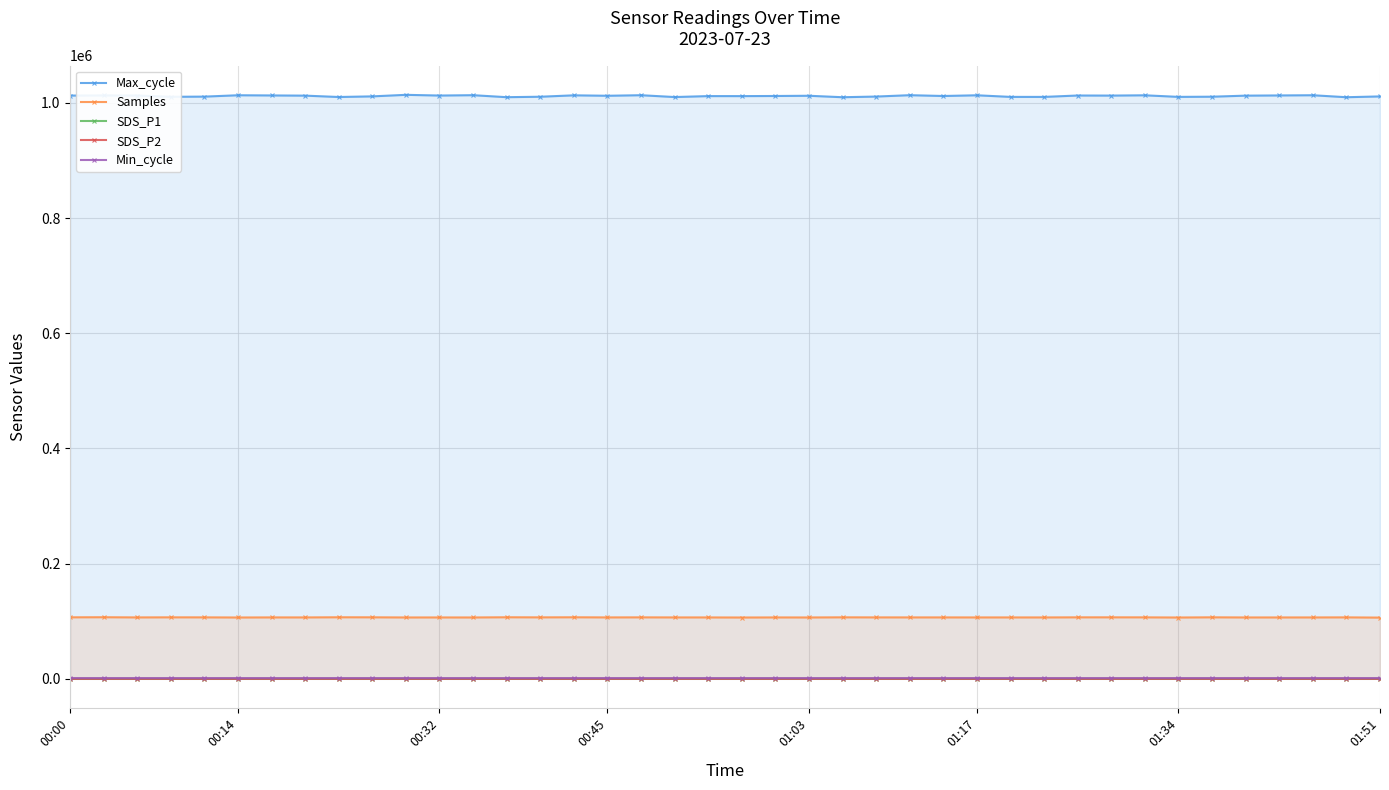

What is the sum of all Max_cycle values?

40479137.0